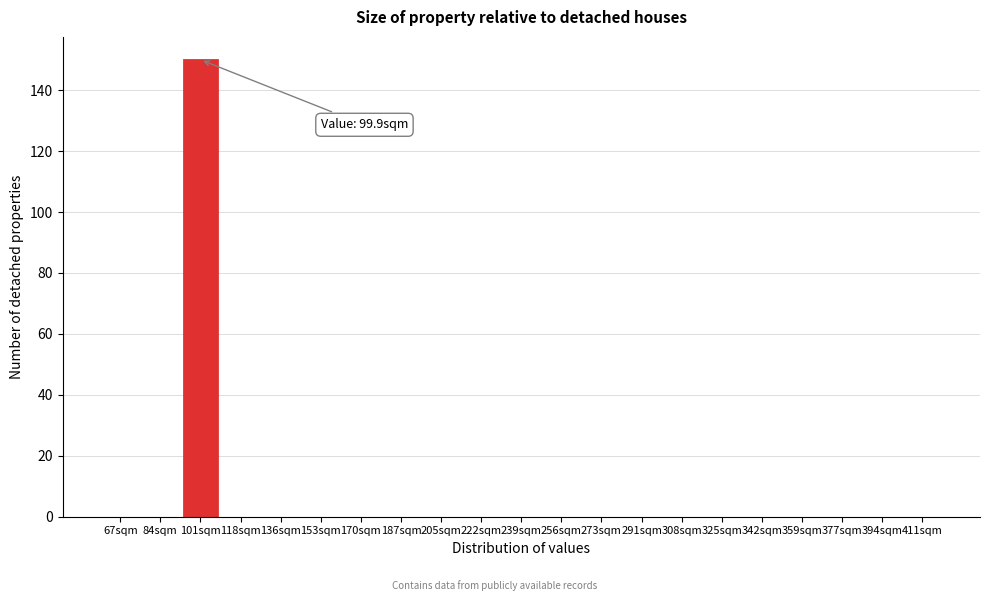

Reading right to left, transcribe all the data shown in this chart.

411sqm=0	394sqm=0	377sqm=0	359sqm=0	342sqm=0	325sqm=0	308sqm=0	291sqm=0	273sqm=0	256sqm=0	239sqm=0	222sqm=0	205sqm=0	187sqm=0	170sqm=0	153sqm=0	136sqm=0	118sqm=0	101sqm=150	84sqm=0	67sqm=0